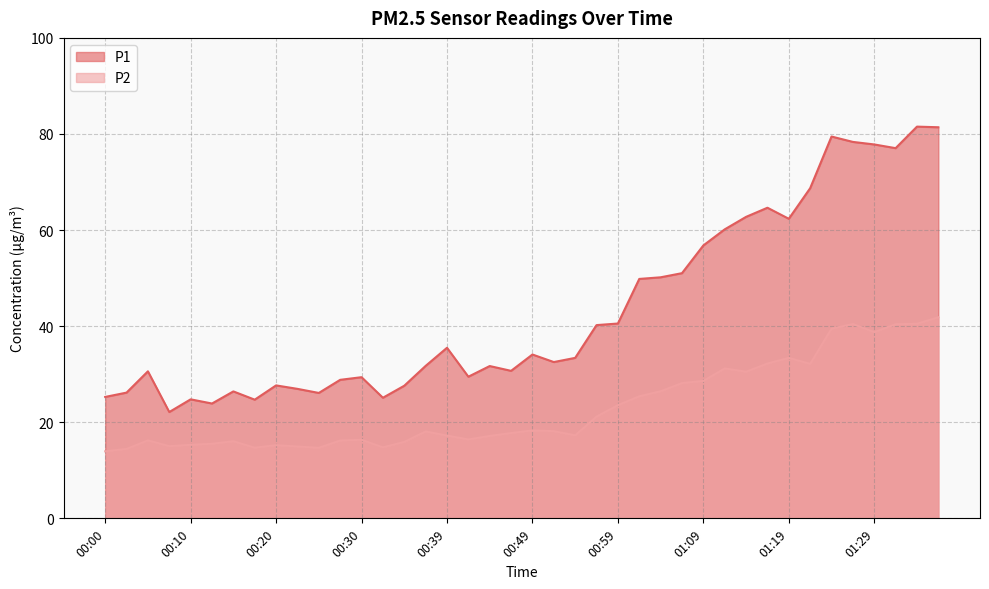

What are all the series names shown in the legend?

P1, P2